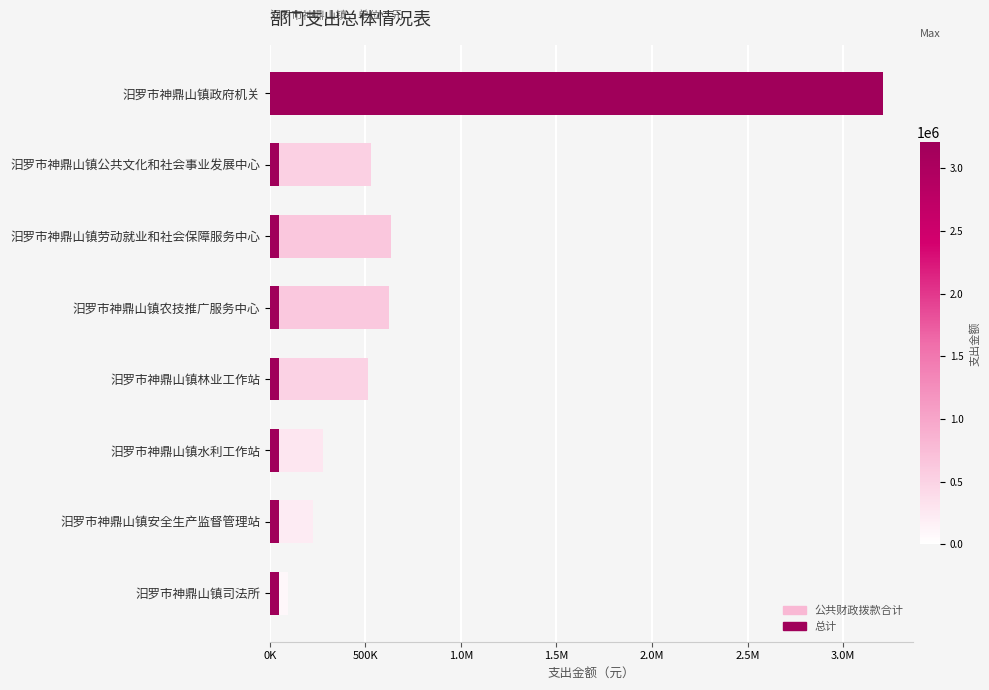

What is the label of the 8th bar from the left?

汨罗市神鼎山镇司法所